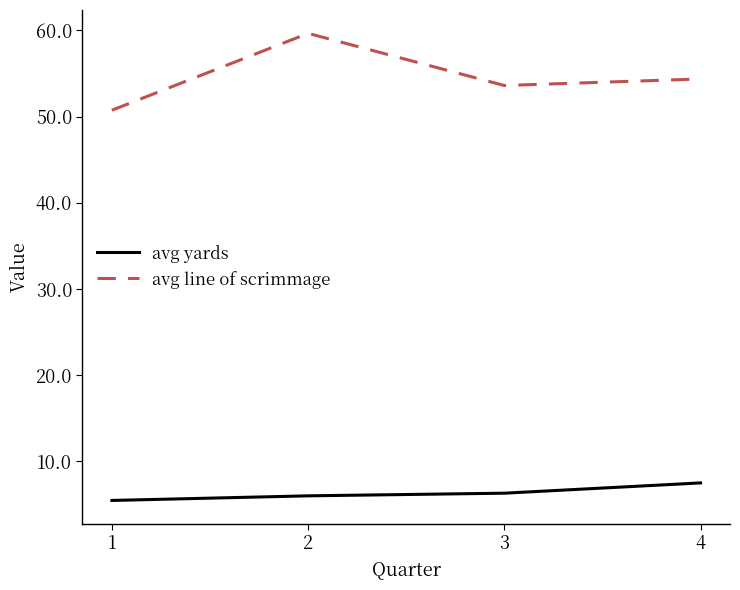

The avg line of scrimmage series shows 36.7 at 2. True or false?

False